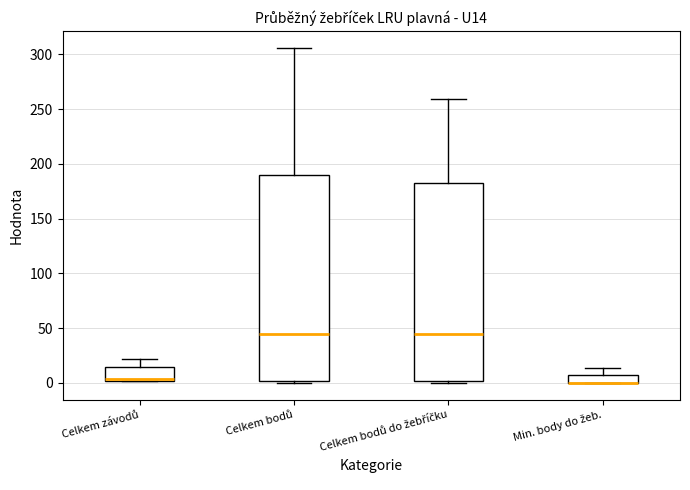

Reading left to right, read every box against the y-axis: the position of its median line, the range the box covers, and the ends of its whiskers. The values are not printed on the chart, so give them approximately, as read against the axis.

Celkem závodů: median 5, box 0 to 15, whiskers 0 to 20
Celkem bodů: median 45, box 0 to 190, whiskers 0 (just below the box's lower edge) to 305
Celkem bodů do žebříčku: median 45, box 0 to 185, whiskers 0 (just below the box's lower edge) to 260
Min. body do žeb.: median 0 (drawn on the box's lower edge), box 0 to 10, whiskers 0 to 15